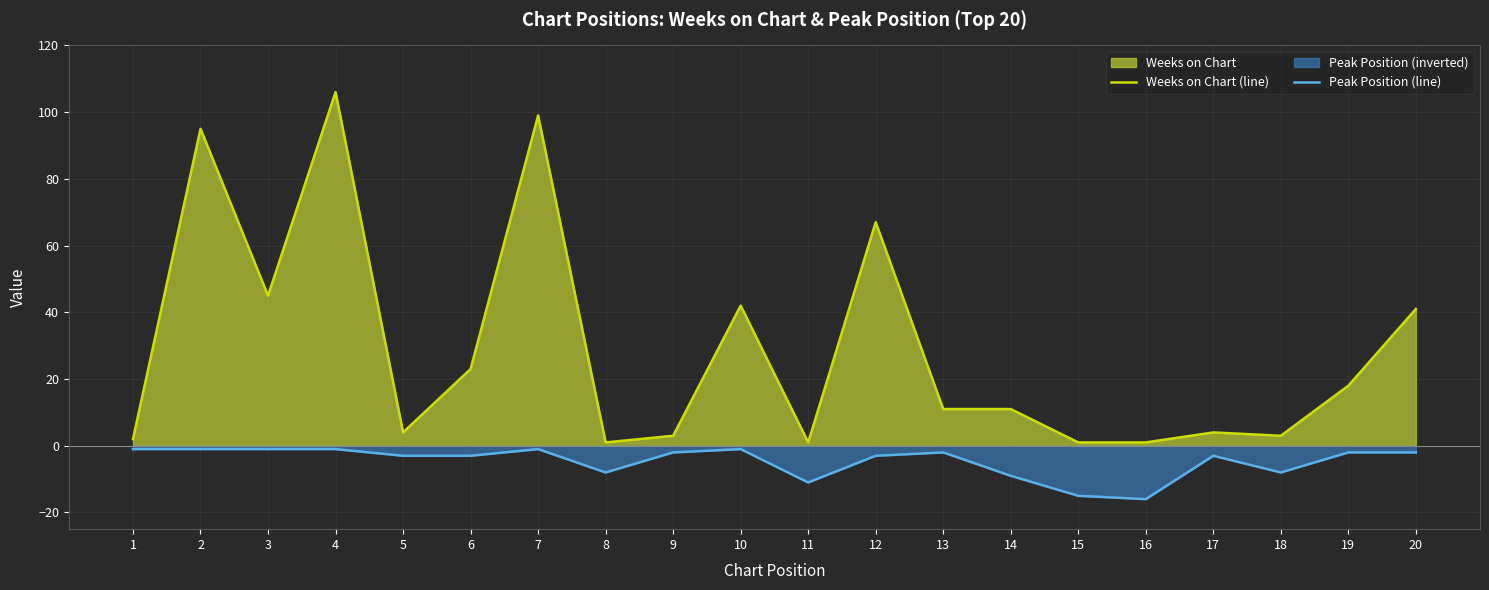

Reading right to left, list all the values displayed in this chart.

Weeks on Chart: 20=41	19=18	18=3	17=4	16=1	15=1	14=11	13=11	12=67	11=1	10=42	9=3	8=1	7=99	6=23	5=4	4=106	3=45	2=95	1=2
Peak Position: 20=-2	19=-2	18=-8	17=-3	16=-16	15=-15	14=-9	13=-2	12=-3	11=-11	10=-1	9=-2	8=-8	7=-1	6=-3	5=-3	4=-1	3=-1	2=-1	1=-1